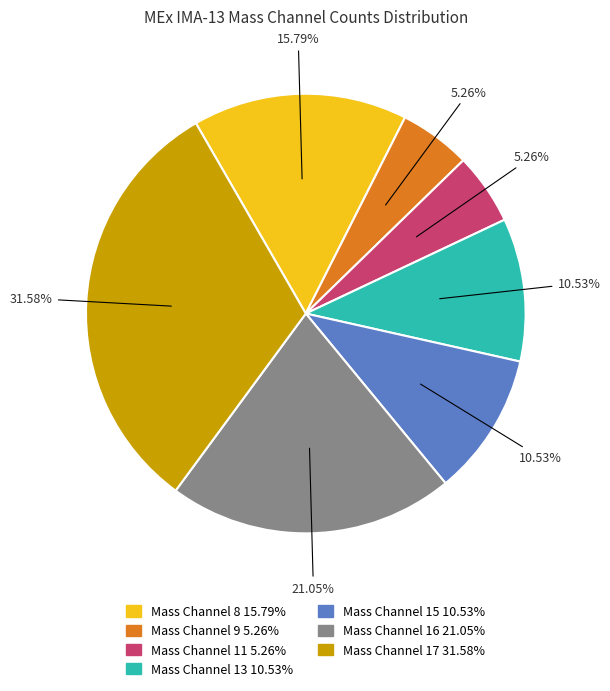

Is it true that Mass Channel 15 is 11% of the pie?

True